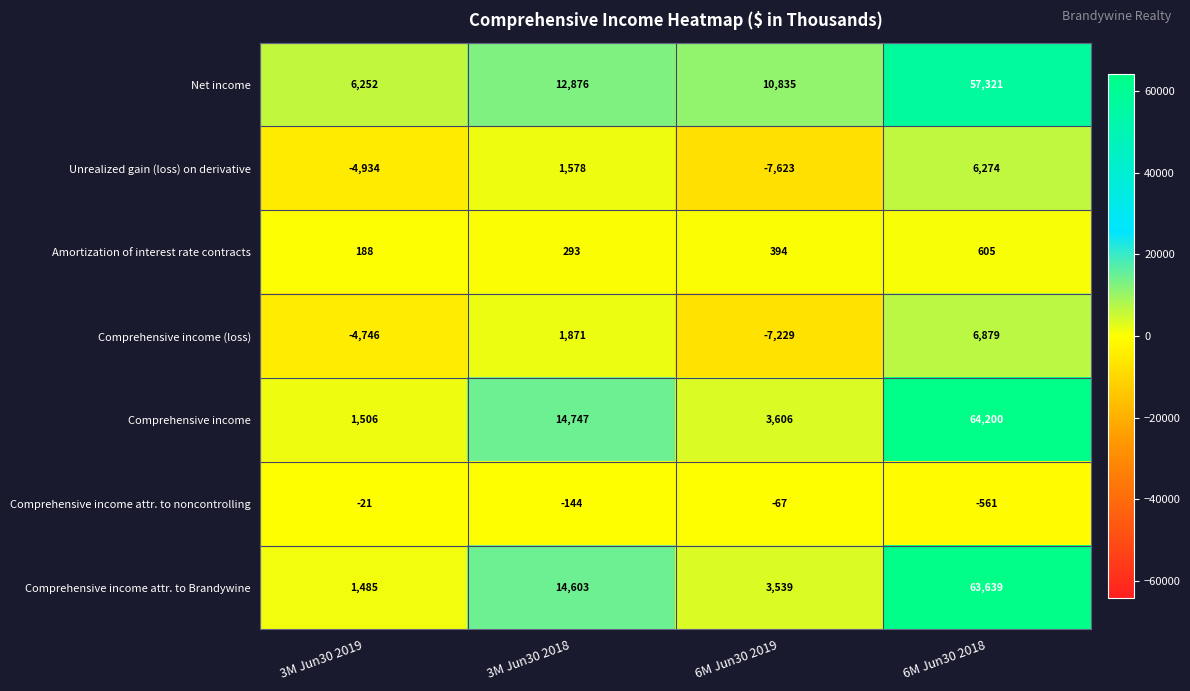

What is the sum of the Unrealized gain (loss) on derivative values at 3M Jun30 2018 and 6M Jun30 2018?

7852